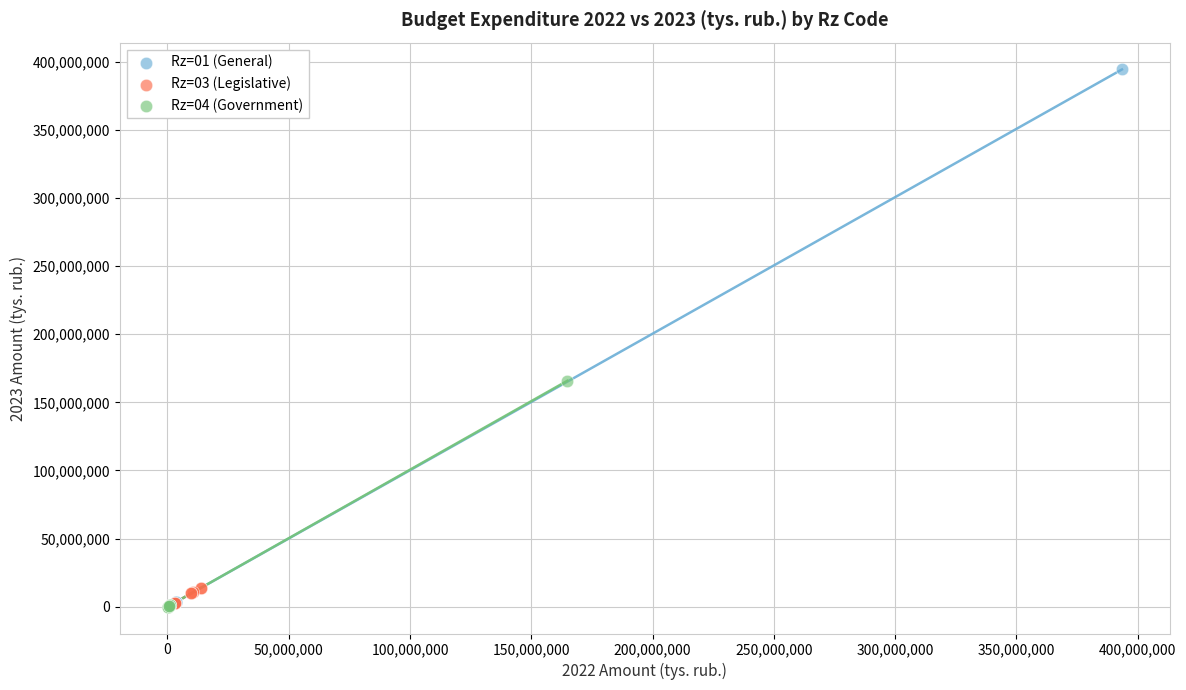

Which series has the widest spread of Y values?

Rz=01 (General)